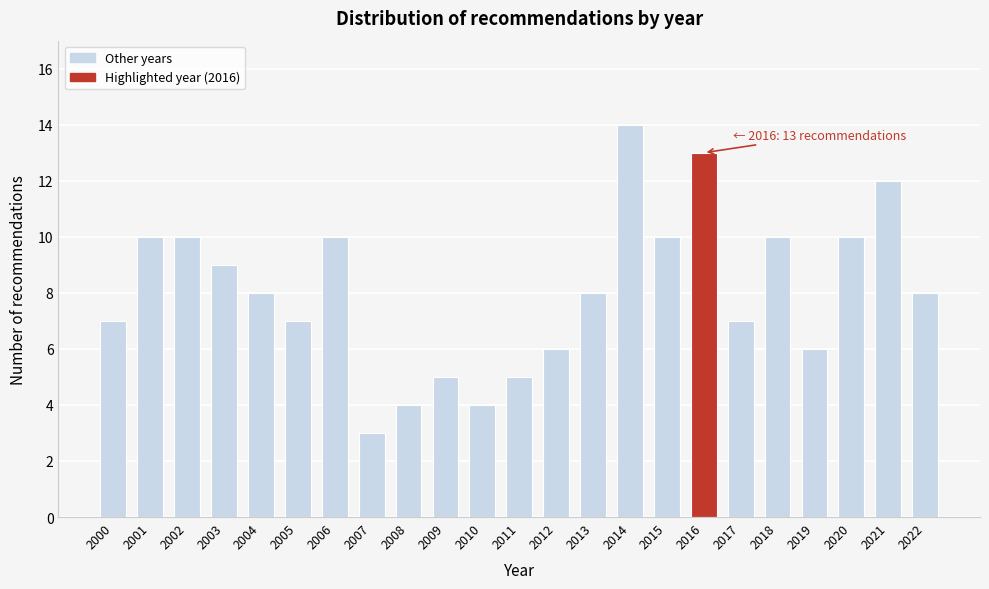

Reading left to right, what are all the values shown in this chart?

7	10	10	9	8	7	10	3	4	5	4	5	6	8	14	10	13	7	10	6	10	12	8